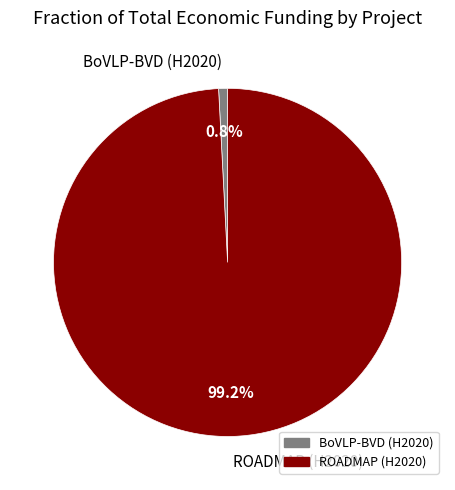

What percentage do ROADMAP (H2020) and BoVLP-BVD (H2020) together represent?

100.0%